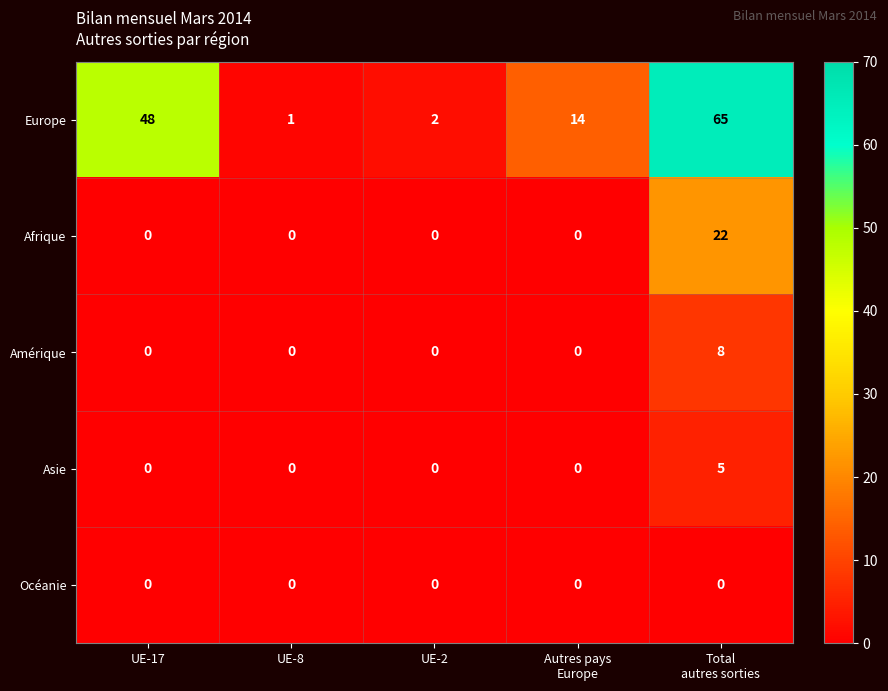

At which category is the sum across all series the highest?

Total
autres sorties